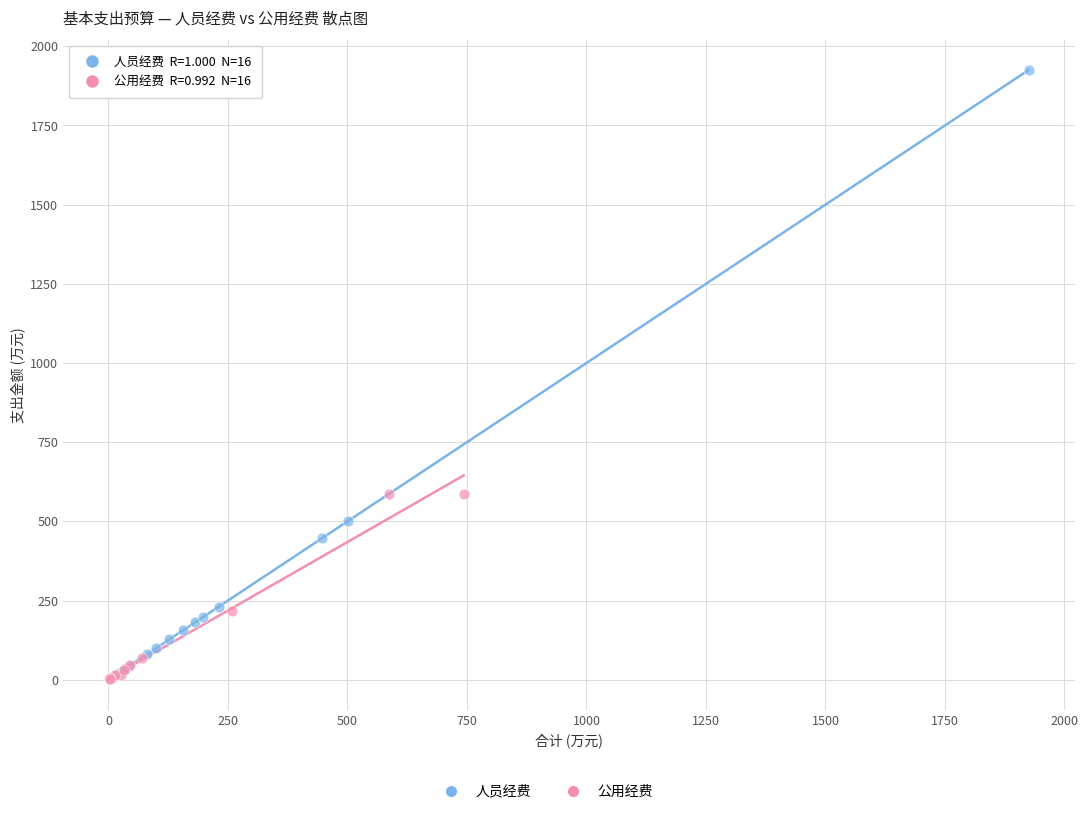

Which series has the widest spread of Y values?

人员经费